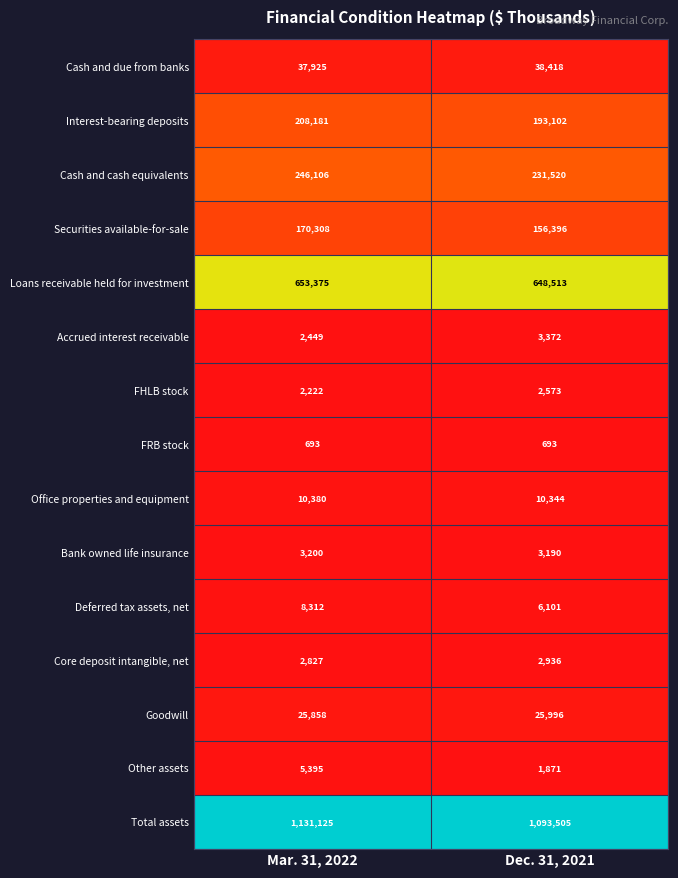

At Dec. 31, 2021, list the series in order from smallest to largest.

FRB stock, Other assets, FHLB stock, Core deposit intangible, net, Bank owned life insurance, Accrued interest receivable, Deferred tax assets, net, Office properties and equipment, Goodwill, Cash and due from banks, Securities available-for-sale, Interest-bearing deposits, Cash and cash equivalents, Loans receivable held for investment, Total assets